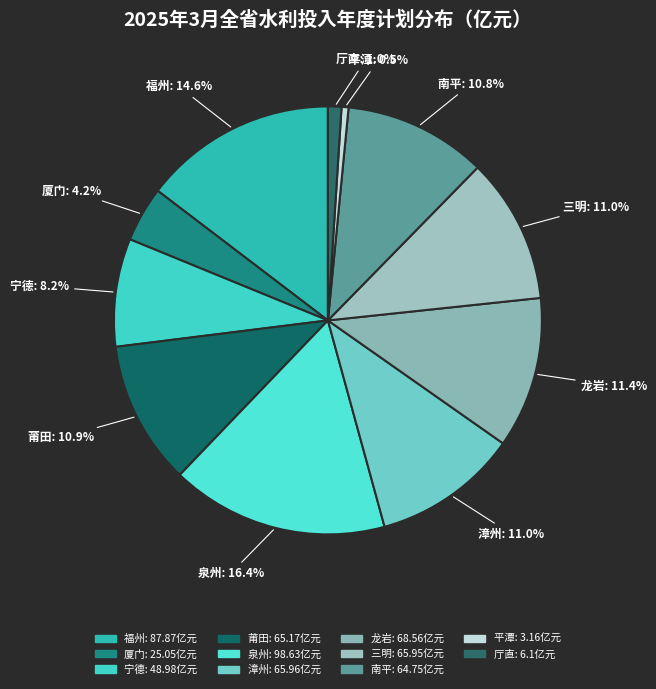

What percentage is the 厦门 slice, to the nearest percent?

4%